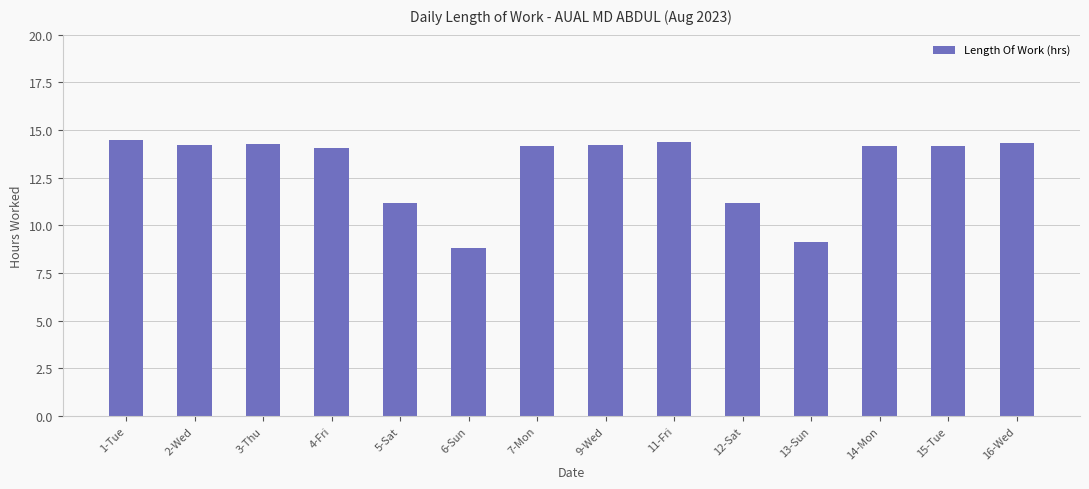

What is the difference between the maximum and minimum values?

5.7